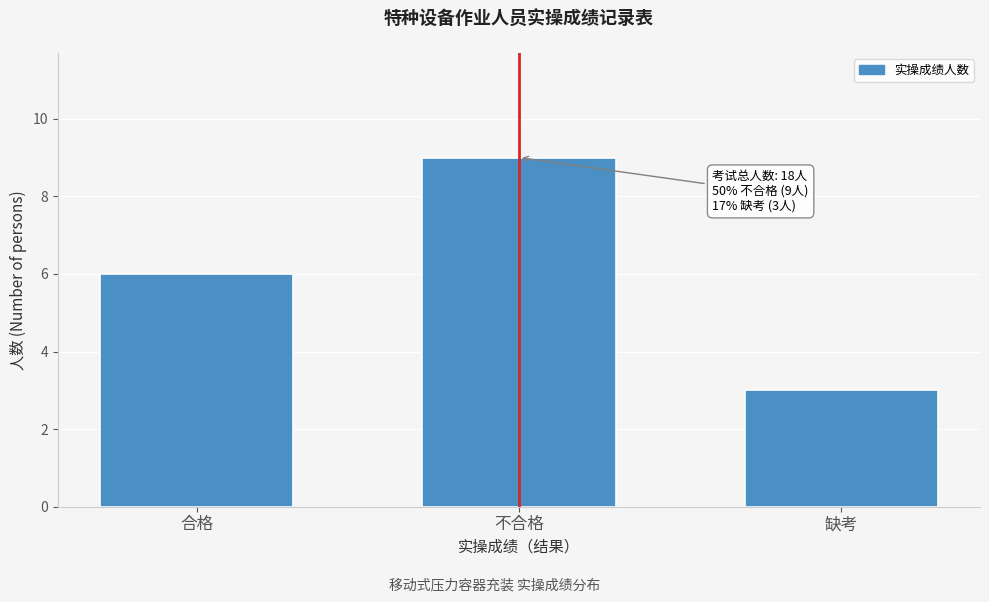

Reading left to right, list all the values displayed in this chart.

合格=6	不合格=9	缺考=3